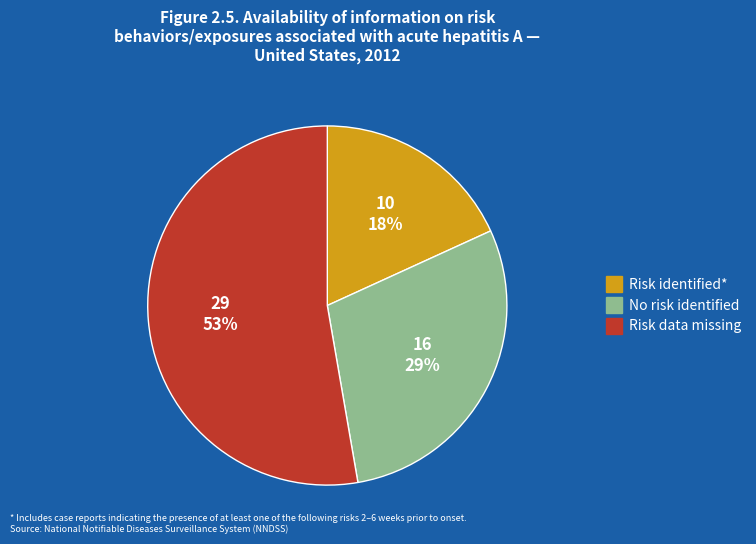

To the nearest percent, what is the average slice percentage?

33%